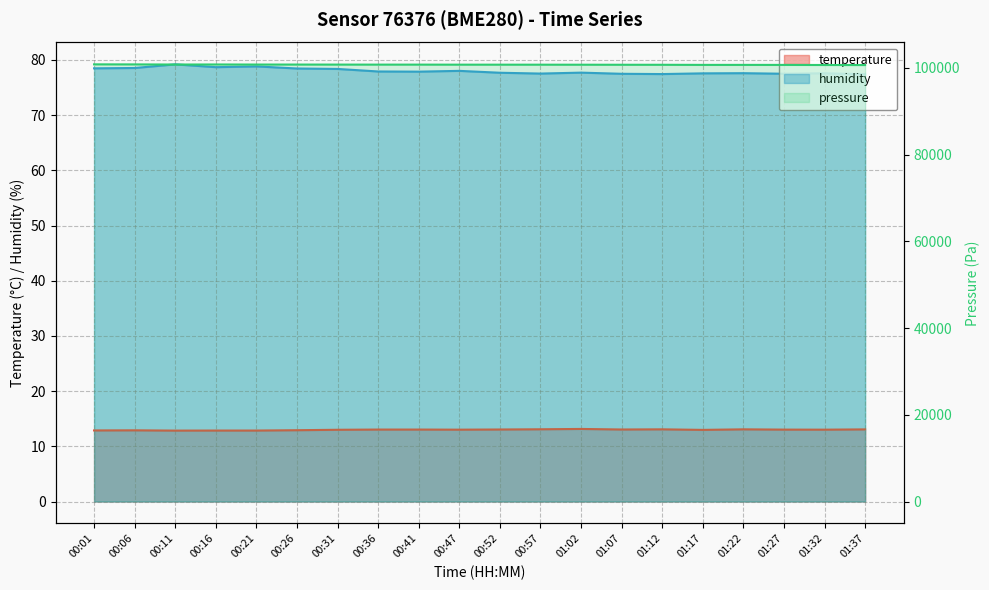

What is the difference between the maximum and minimum values in the humidity series?

1.8